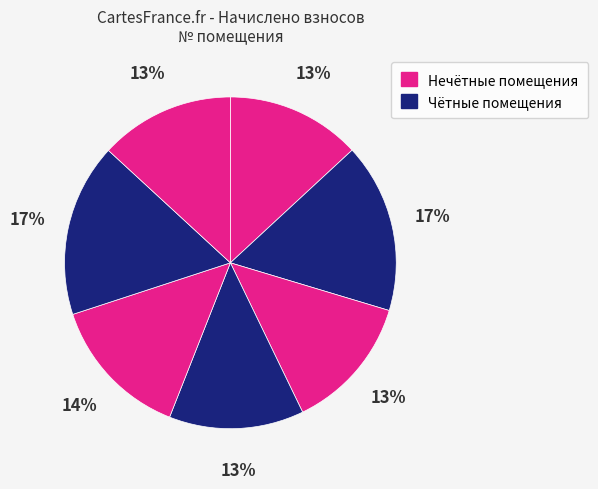

How many slices are in this pie chart?

7